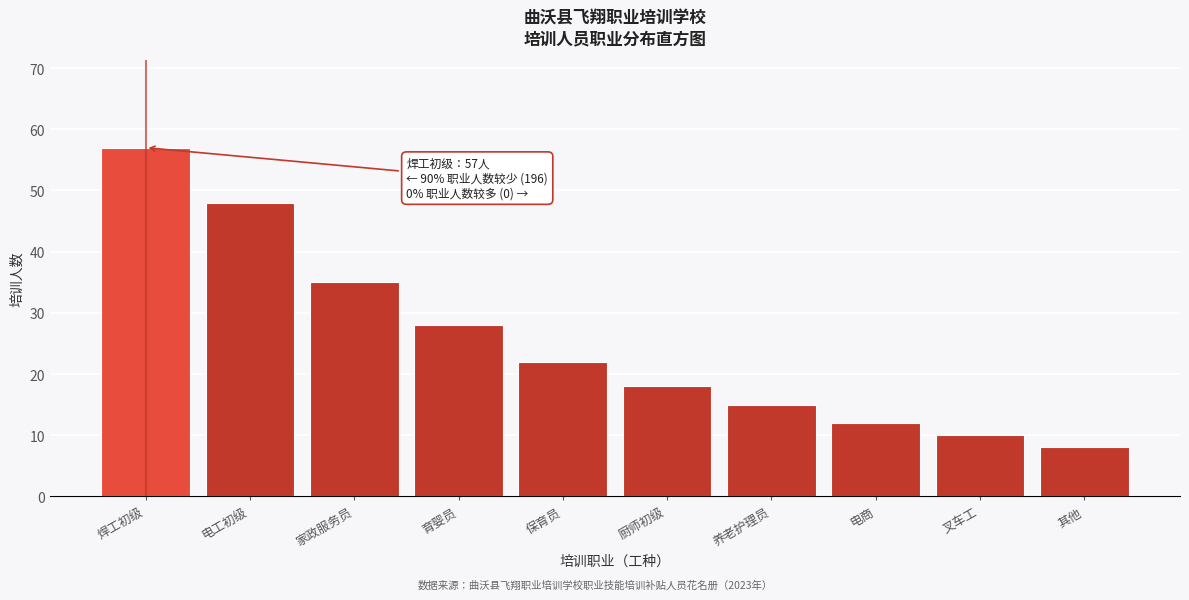

Reading left to right, transcribe all the data shown in this chart.

焊工初级=57	电工初级=48	家政服务员=35	育婴员=28	保育员=22	厨师初级=18	养老护理员=15	电商=12	叉车工=10	其他=8